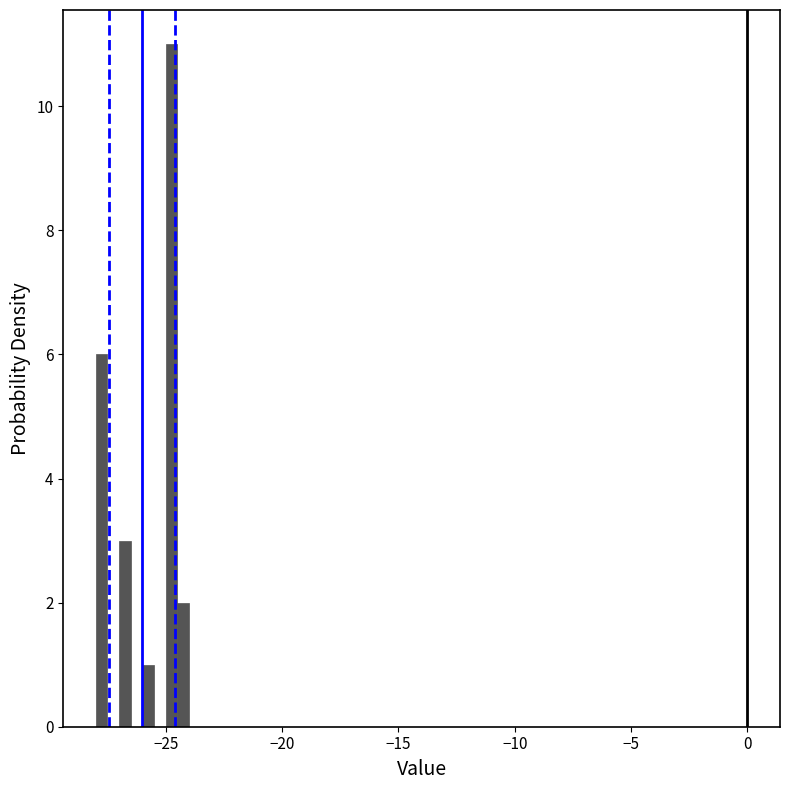

Around what value on the x-axis is the tallest bar? Give the approximate position of its centre, as read against the axis.

-24.5